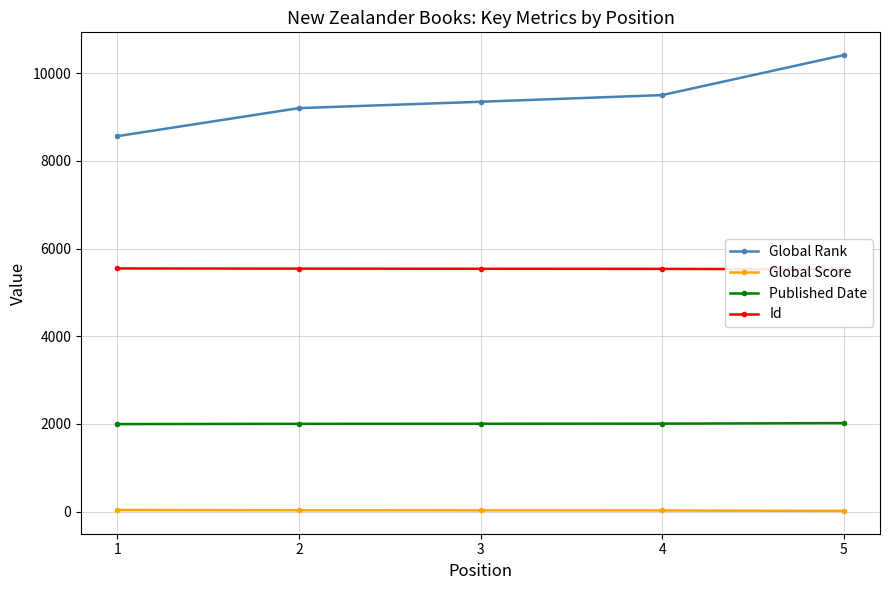

Between 3 and 5, which is larger?

5